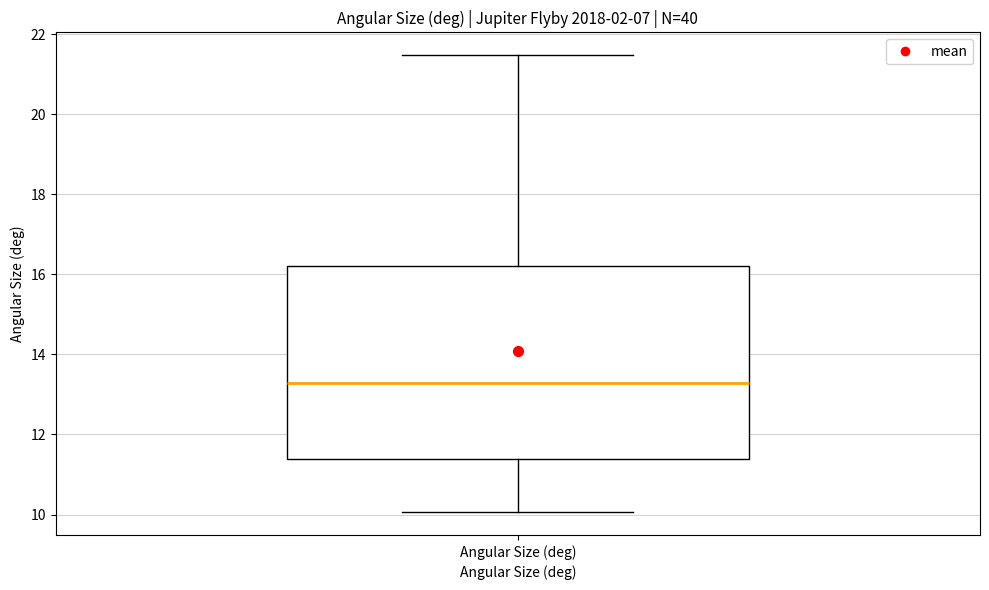

Where is the lower edge of the box for Angular Size (deg) on the y-axis? The values are not printed on the chart, so give them approximately, as read against the axis.

11.4